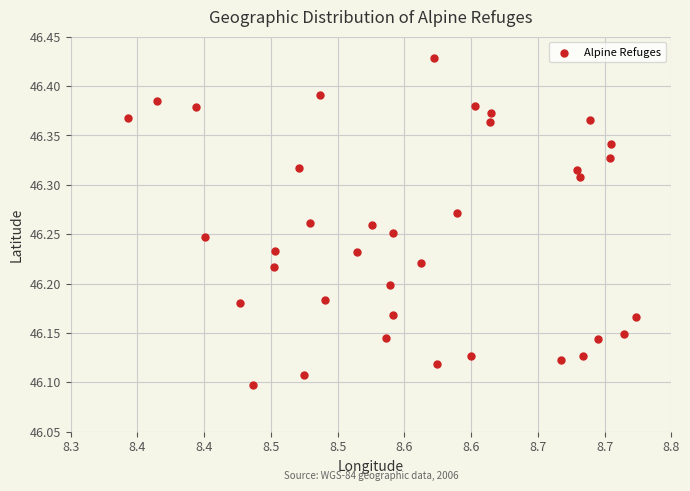

What is the range of X values (max minus min)?

0.4